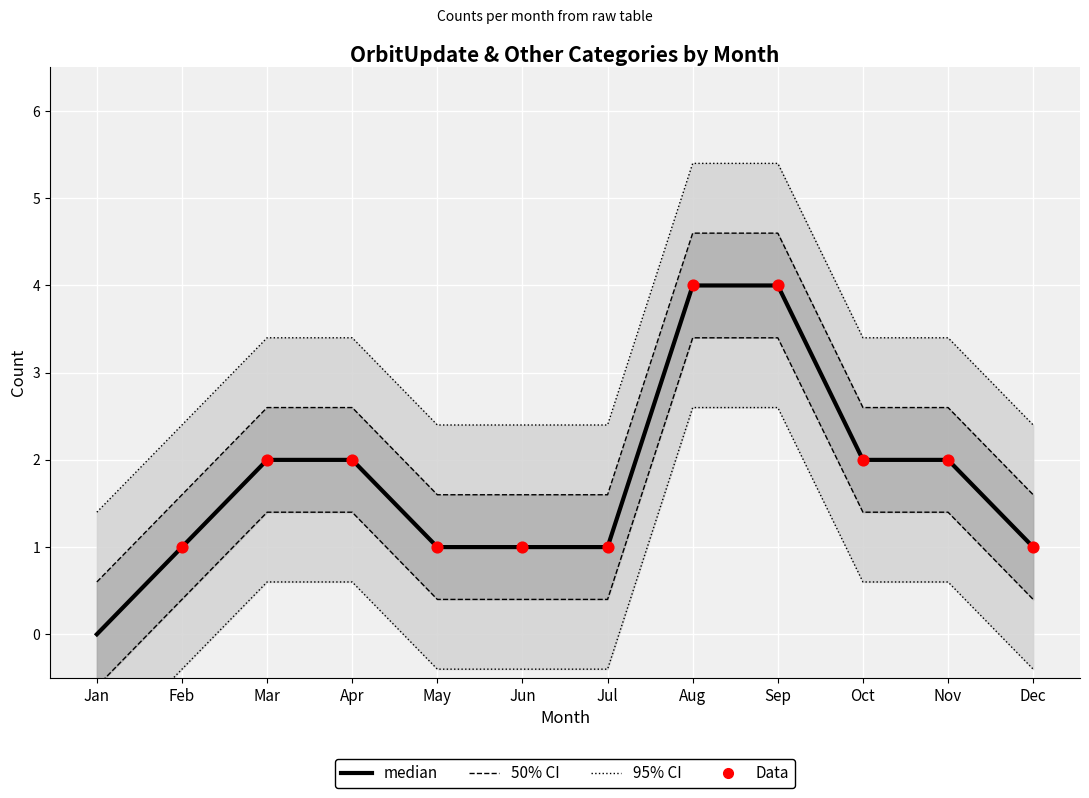

Which series has the largest total across all categories?

OrbitUpdate